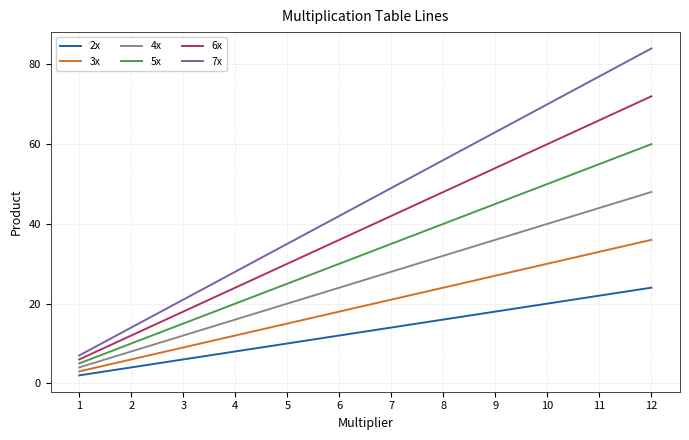

Which series has the largest range (max minus min)?

7x